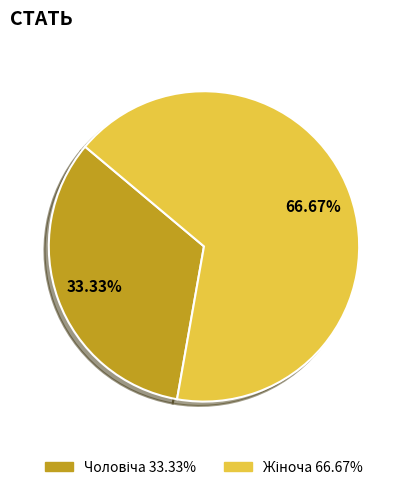

Does any single category account for the majority?

Yes